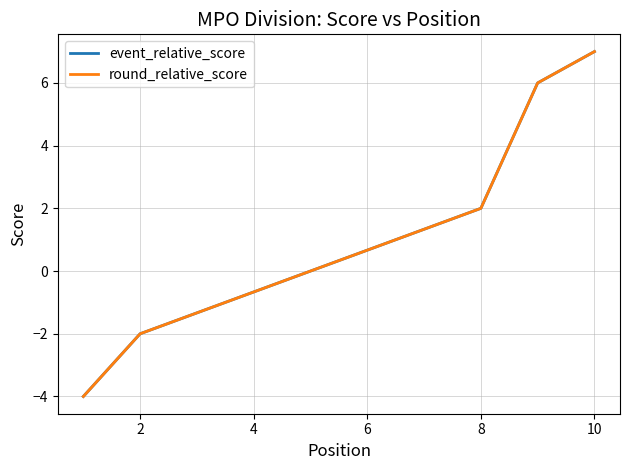

Count the event_relative_score values in the range -2 to 2.

7